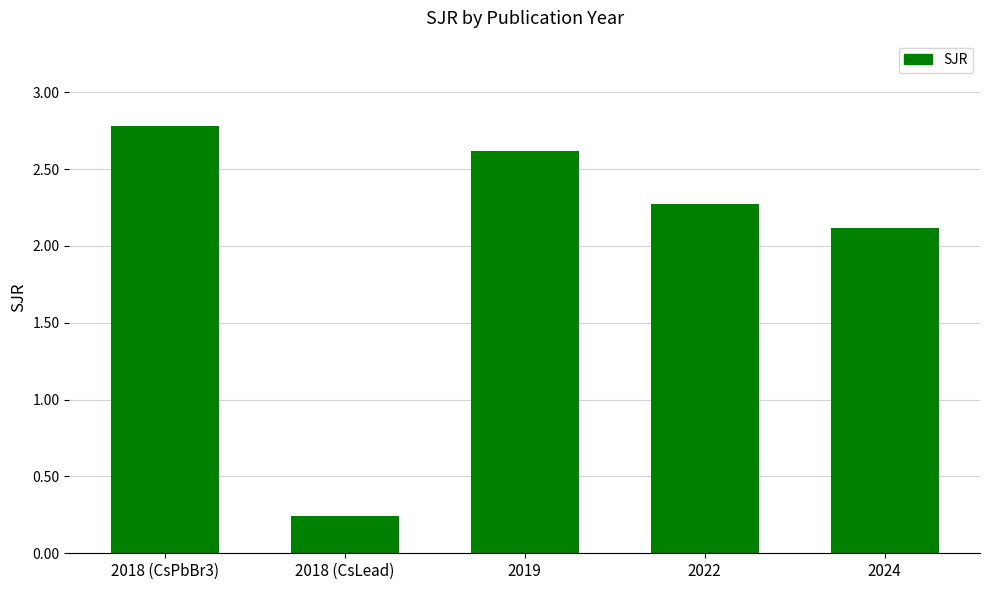

What is the approximate value at 2018 (CsPbBr3)?

2.8